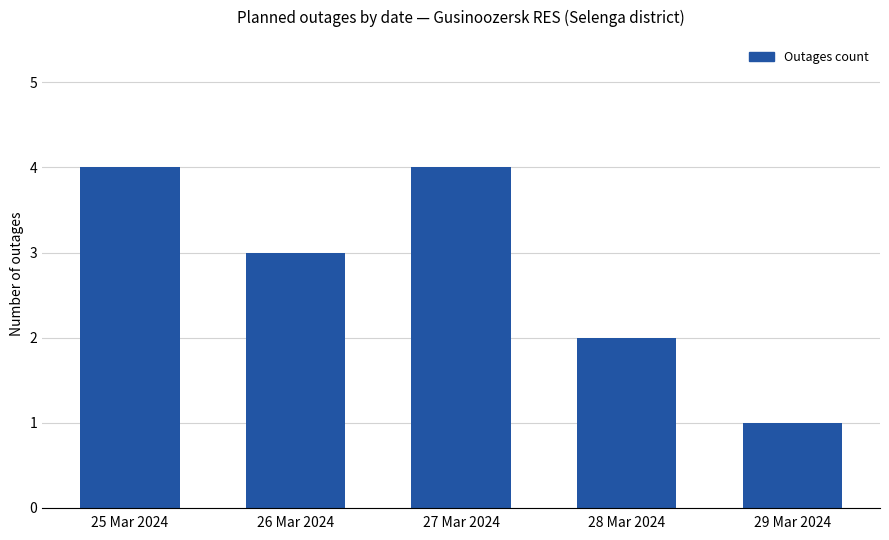

Reading left to right, list all the values displayed in this chart.

25 Mar 2024=4	26 Mar 2024=3	27 Mar 2024=4	28 Mar 2024=2	29 Mar 2024=1